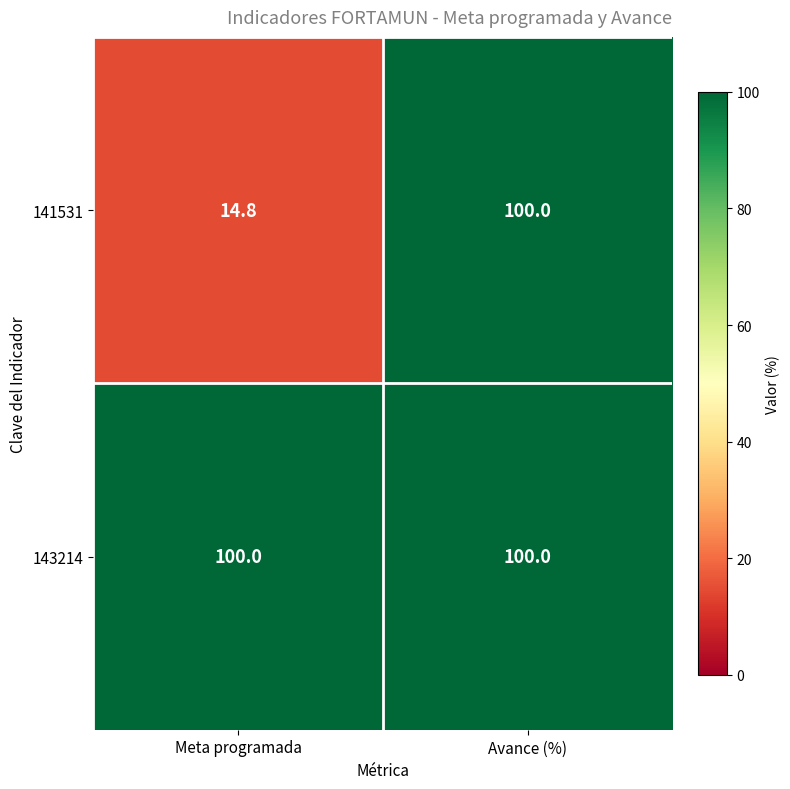

At which label is 141531 closest to 57?

Meta programada